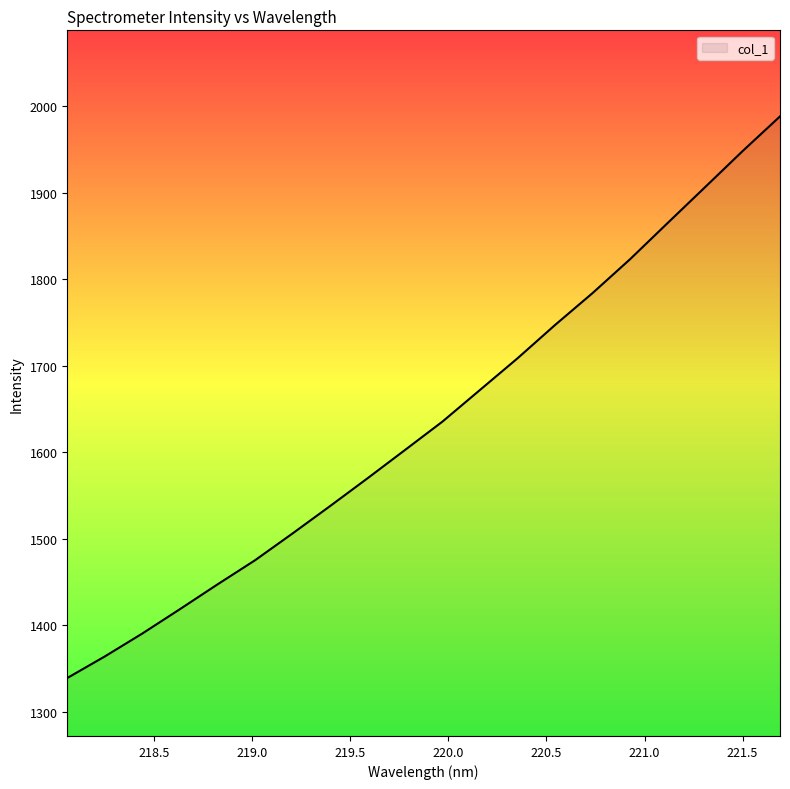

What is the greatest value displayed?

1988.0